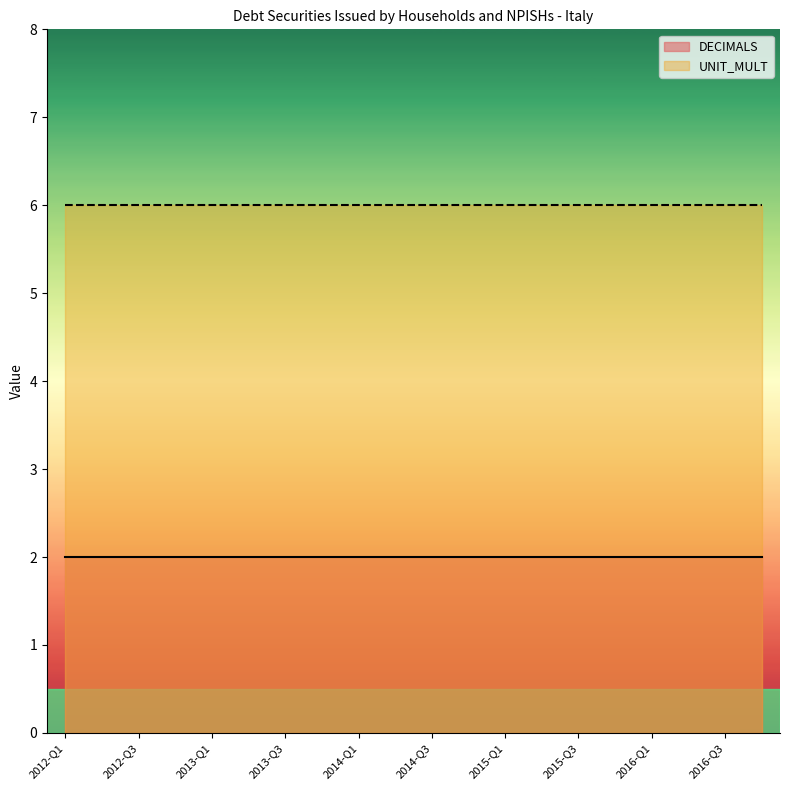

Rank the series at 2015-Q4 from lowest to highest value.

DECIMALS, UNIT_MULT